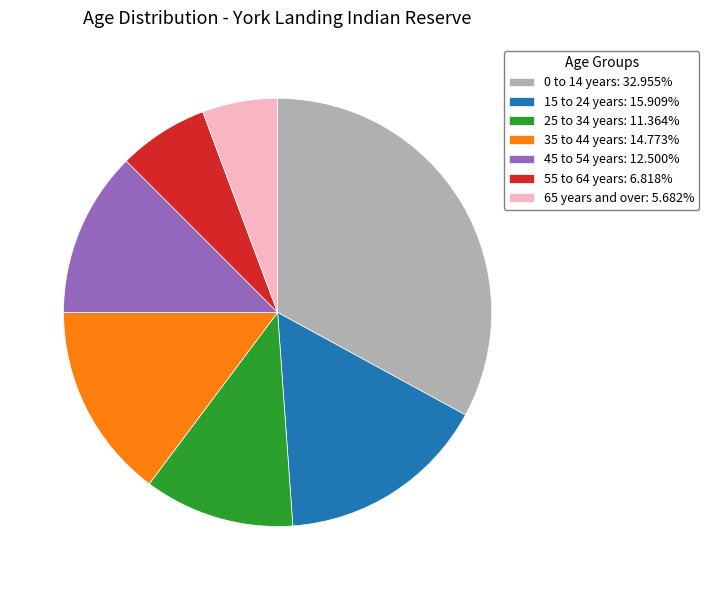

Approximately how many times larger is the value at 0 to 14 years: 32.955% compared to 65 years and over: 5.682%?

5.8